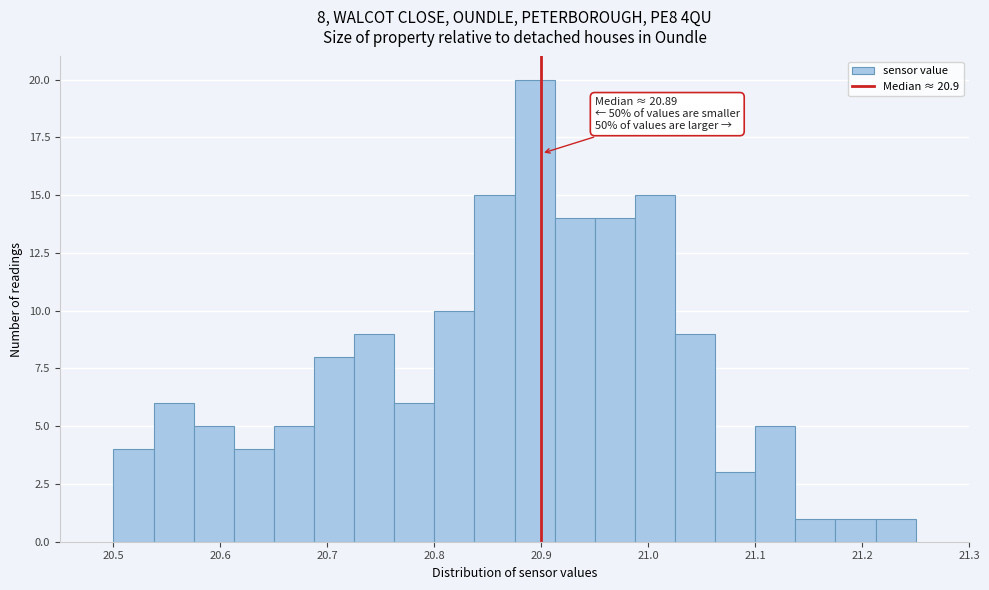

Around what value on the x-axis is the tallest bar? Give the approximate position of its centre, as read against the axis.

20.89